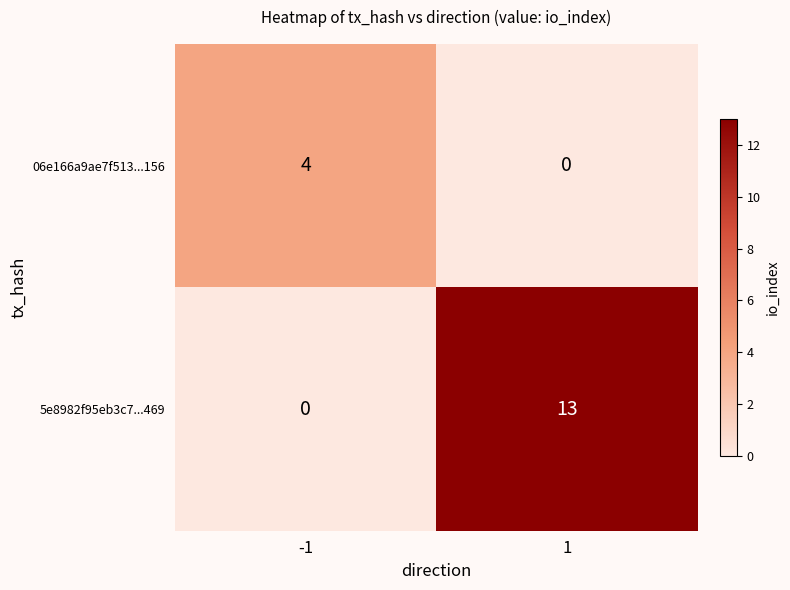

Is it true that 5e8982f95eb3c7...469 equals 13 at 1?

True